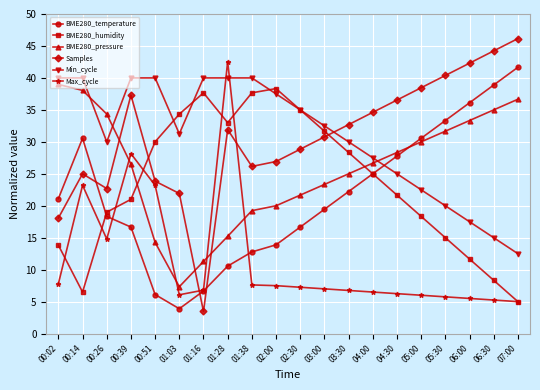

True or false: BME280_humidity has more than 2 points higher than both neighbors.

False